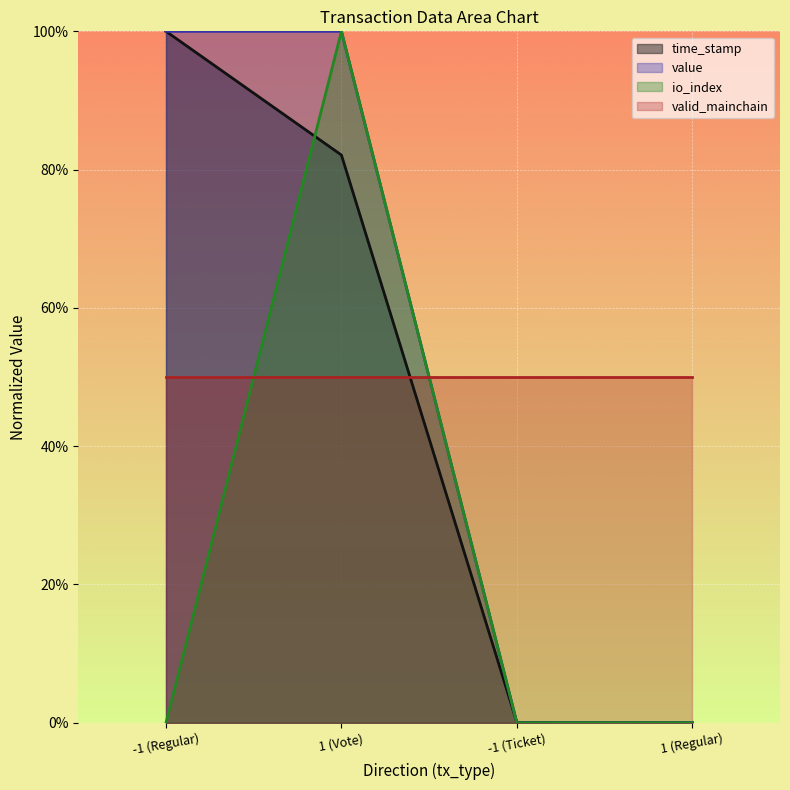

Between -1 (Regular) and -1 (Ticket), which series saw the biggest shift?

value